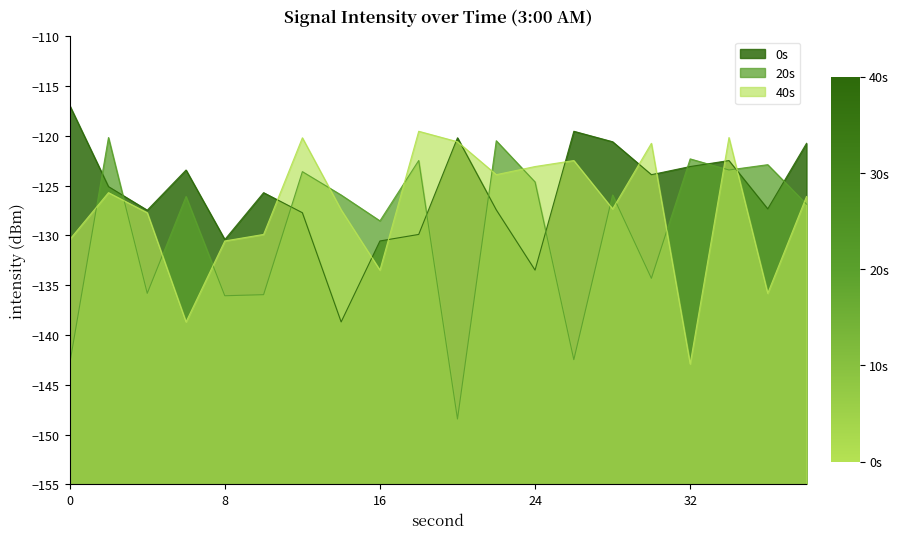

Reading left to right, what are all the values shown in this chart?

0s: -116.9	-125.1	-127.5	-123.4	-130.4	-125.7	-127.7	-138.7	-130.6	-129.9	-120.2	-127.4	-133.5	-119.5	-120.6	-123.9	-123.1	-122.5	-127.3	-120.7
20s: -142.9	-120.2	-135.8	-126.1	-136.1	-136.0	-123.6	-125.9	-128.5	-122.5	-148.4	-120.5	-124.6	-142.5	-125.9	-134.3	-122.3	-123.4	-122.9	-126.9
40s: -130.4	-125.7	-127.7	-138.7	-130.6	-129.9	-120.2	-127.4	-133.5	-119.5	-120.6	-123.9	-123.1	-122.5	-127.3	-120.7	-142.9	-120.2	-135.8	-126.1